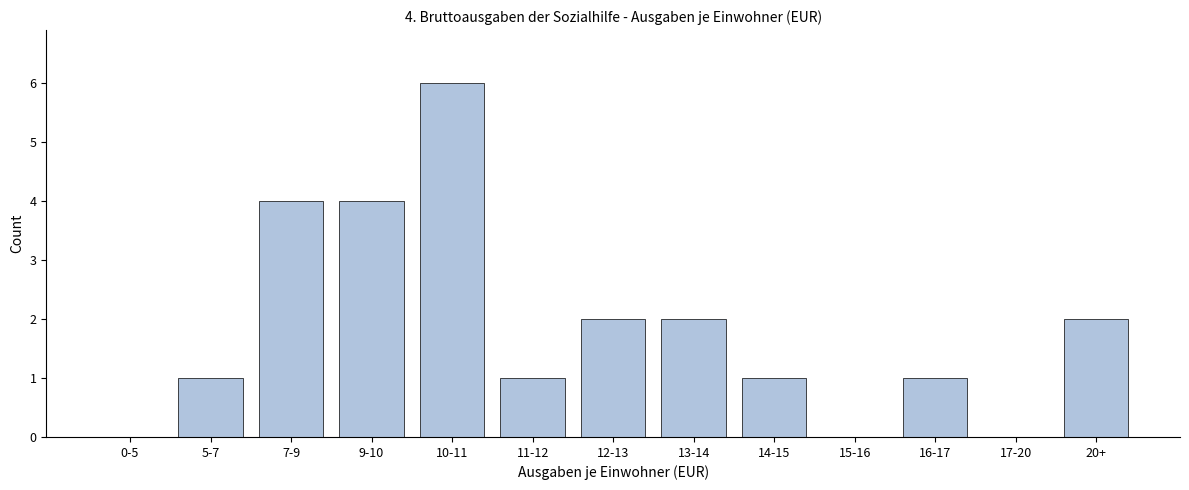

Reading left to right, list all the values displayed in this chart.

0-5=0	5-7=1	7-9=4	9-10=4	10-11=6	11-12=1	12-13=2	13-14=2	14-15=1	15-16=0	16-17=1	17-20=0	20+=2